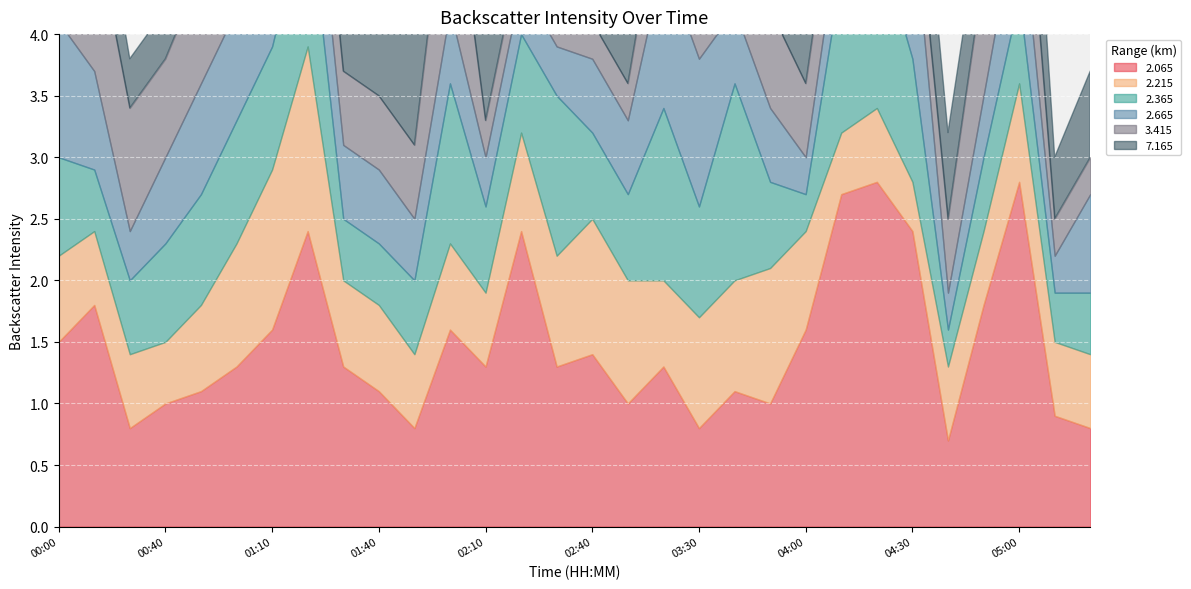

Reading left to right, what are all the values shown in this chart?

2.065: 1.5	1.8	0.8	1.0	1.1	1.3	1.6	2.4	1.3	1.1	0.8	1.6	1.3	2.4	1.3	1.4	1.0	1.3	0.8	1.1	1.0	1.6	2.7	2.8	2.4	0.7	1.8	2.8	0.9	0.8
2.215: 0.7	0.6	0.6	0.5	0.7	1.0	1.3	1.5	0.7	0.7	0.6	0.7	0.6	0.8	0.9	1.1	1.0	0.7	0.9	0.9	1.1	0.8	0.5	0.6	0.4	0.6	0.6	0.8	0.6	0.6
2.365: 0.8	0.5	0.6	0.8	0.9	1.0	1.0	1.2	0.5	0.5	0.6	1.3	0.7	0.8	1.3	0.7	0.7	1.4	0.9	1.6	0.7	0.3	1.3	1.4	1.0	0.3	0.6	0.7	0.4	0.5
2.665: 1.1	0.8	0.4	0.7	0.9	0.9	1.0	0.8	0.6	0.6	0.5	0.6	0.4	0.4	0.4	0.6	0.6	1.2	1.2	0.6	0.6	0.3	0.5	0.6	1.2	0.3	0.5	0.8	0.3	0.8
3.415: 1.3	1.2	1.0	0.8	0.9	0.9	0.8	0.7	0.6	0.6	0.6	1.3	0.3	0.3	0.8	0.3	0.3	0.7	0.4	0.3	0.8	0.6	0.6	0.7	0.4	0.6	1.0	1.0	0.3	0.3
7.165: 0.4	0.6	0.4	0.4	0.9	1.0	1.0	0.8	1.1	0.9	1.1	1.5	1.3	1.6	1.1	0.8	1.5	0.9	0.8	0.8	0.9	0.6	0.9	0.8	0.9	0.7	0.6	1.3	0.5	0.7